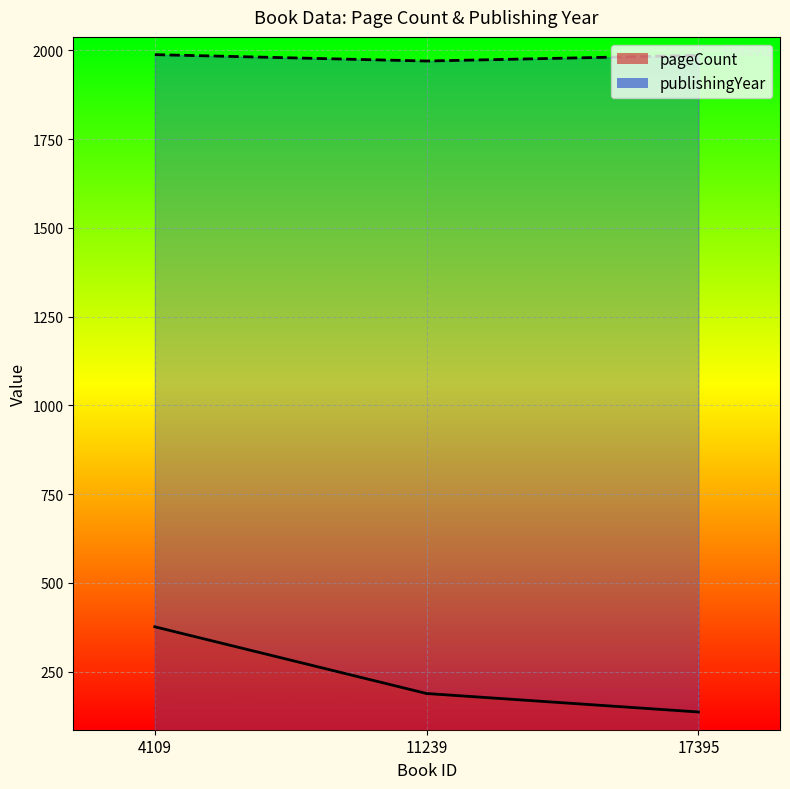

Which series has the largest total across all categories?

publishingYear